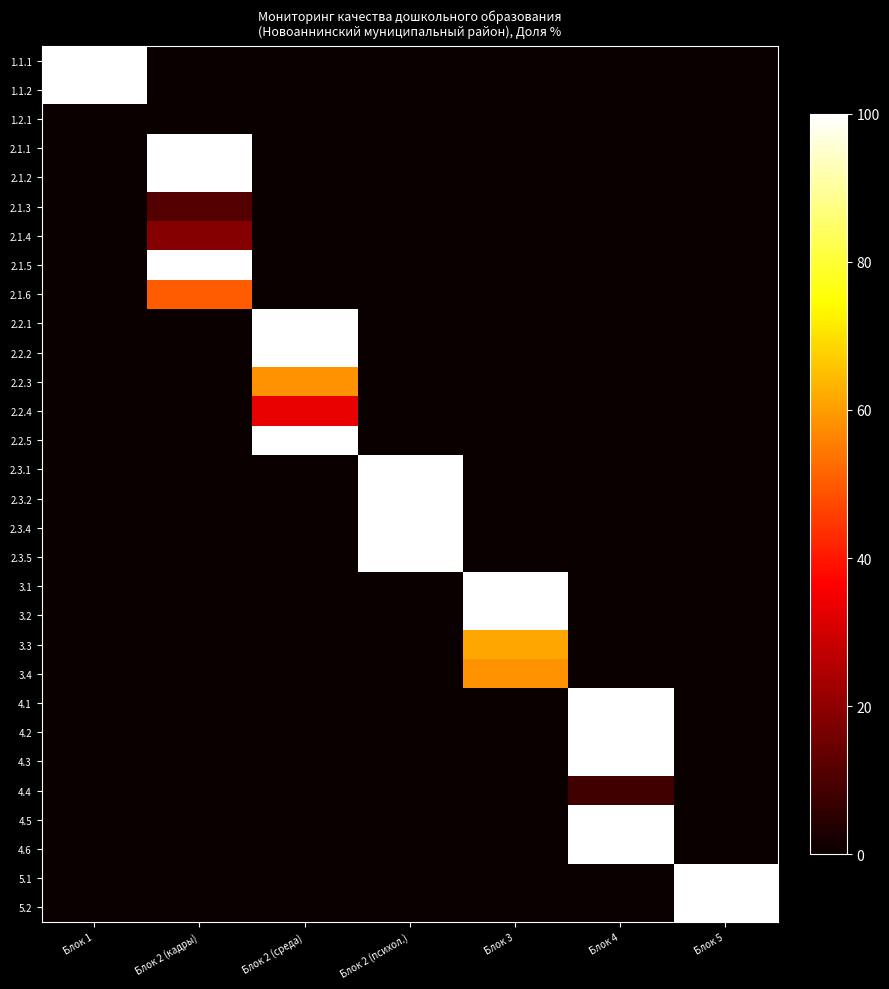

At Блок 2 (психол.), list the series in order from smallest to largest.

1.1.1, 1.1.2, 1.2.1, 2.1.1, 2.1.2, 2.1.3, 2.1.4, 2.1.5, 2.1.6, 2.2.1, 2.2.2, 2.2.3, 2.2.4, 2.2.5, 3.1, 3.2, 3.3, 3.4, 4.1, 4.2, 4.3, 4.4, 4.5, 4.6, 5.1, 5.2, 2.3.1, 2.3.2, 2.3.4, 2.3.5